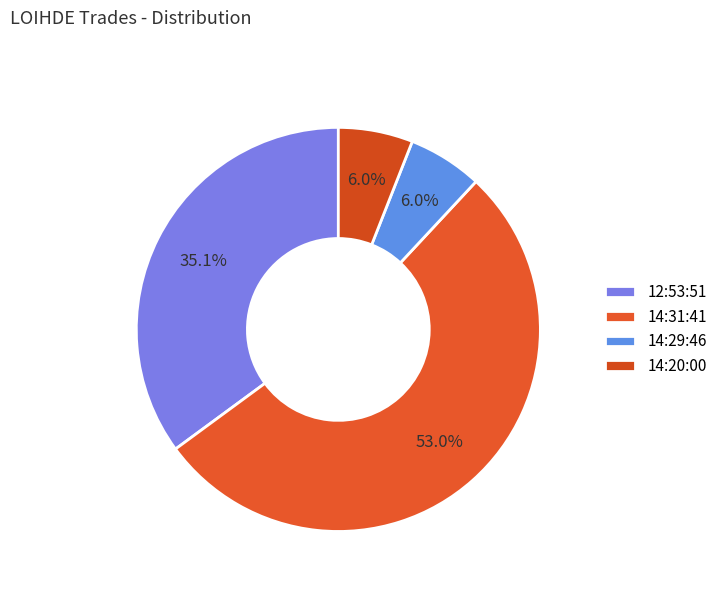

Is 14:31:41 the majority of the pie?

Yes